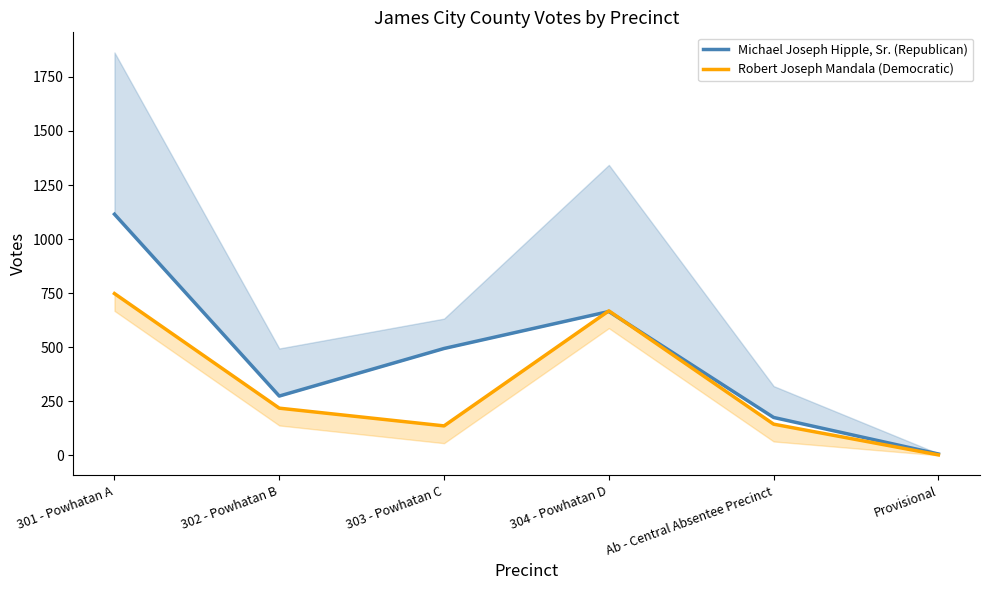

What is the value of the Robert Joseph Mandala (Democratic) point at the 4th from the left?

668